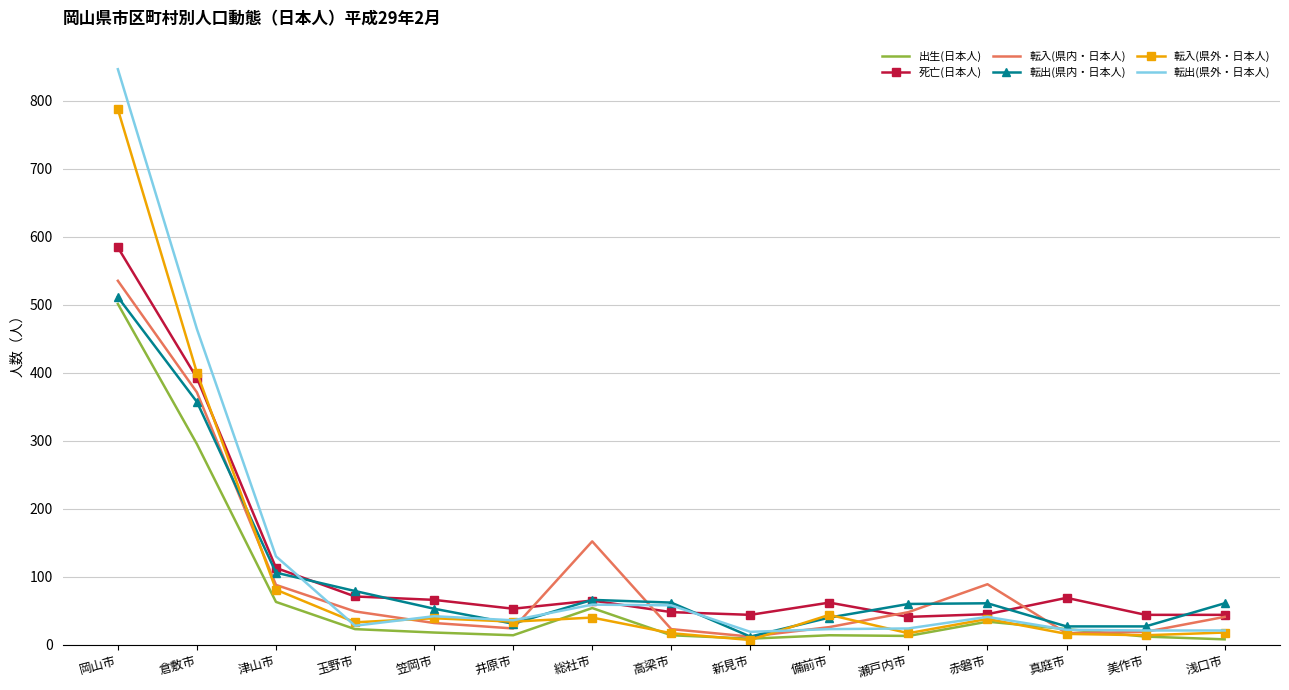

What is the difference between the maximum and second lowest values in the 死亡(日本人) series?

540